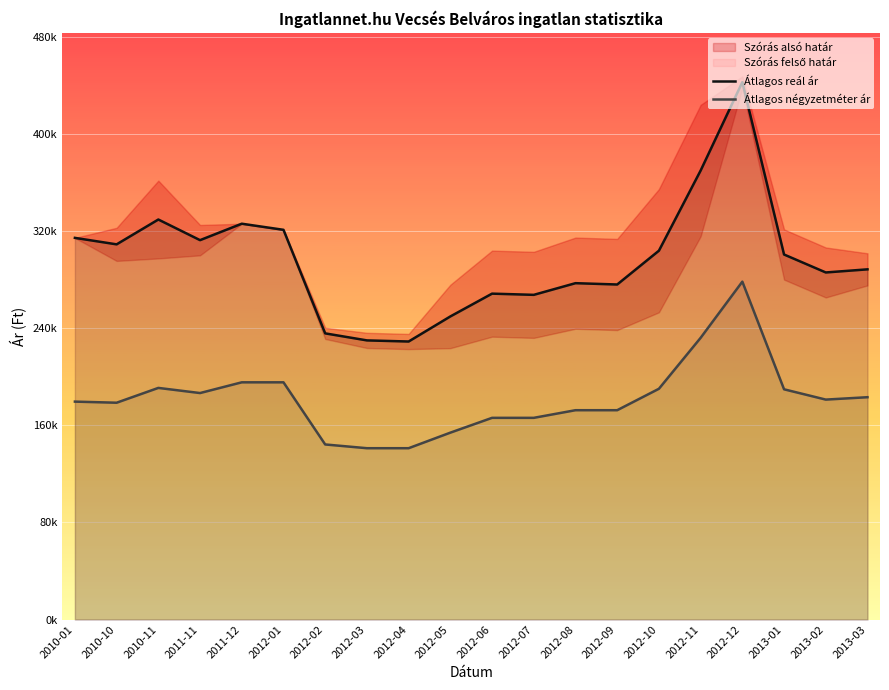

What is the value of the Átlagos négyzetméter ár point at the 4th from the left?

186615